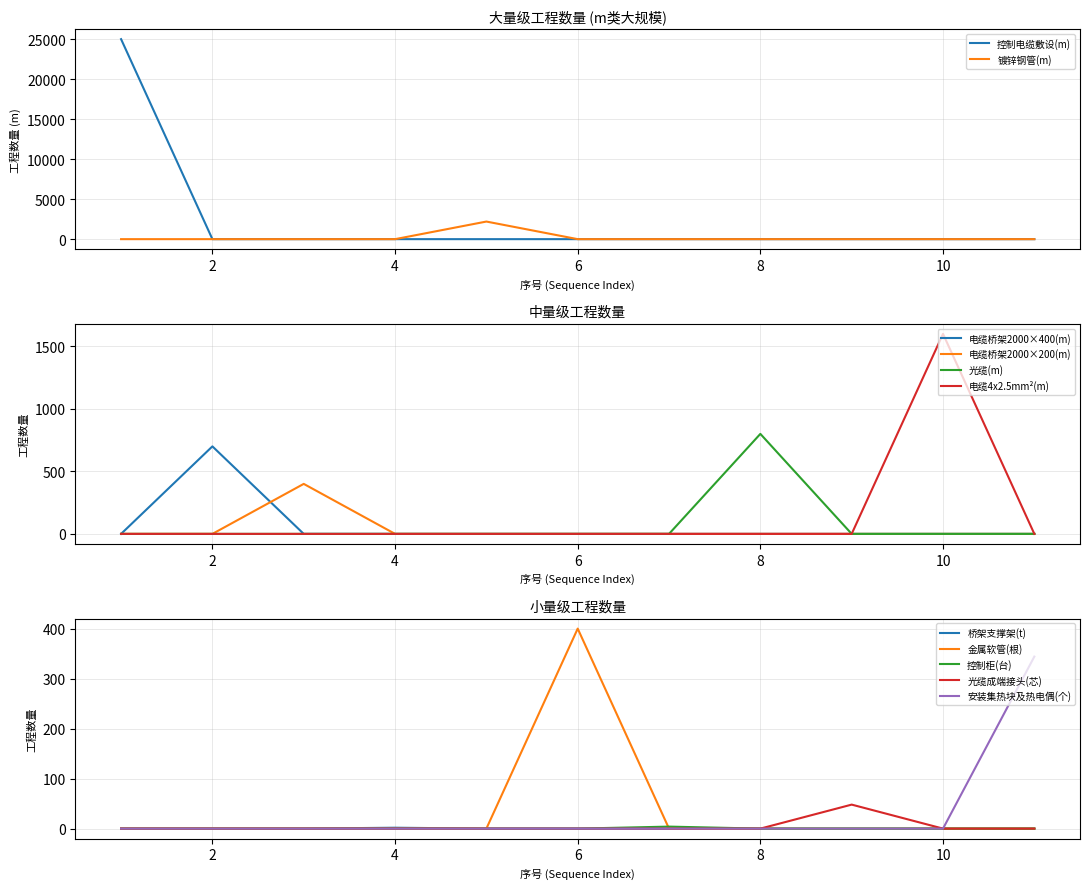

The value of 控制电缆敷设(m) at 8 is 0. True or false?

True